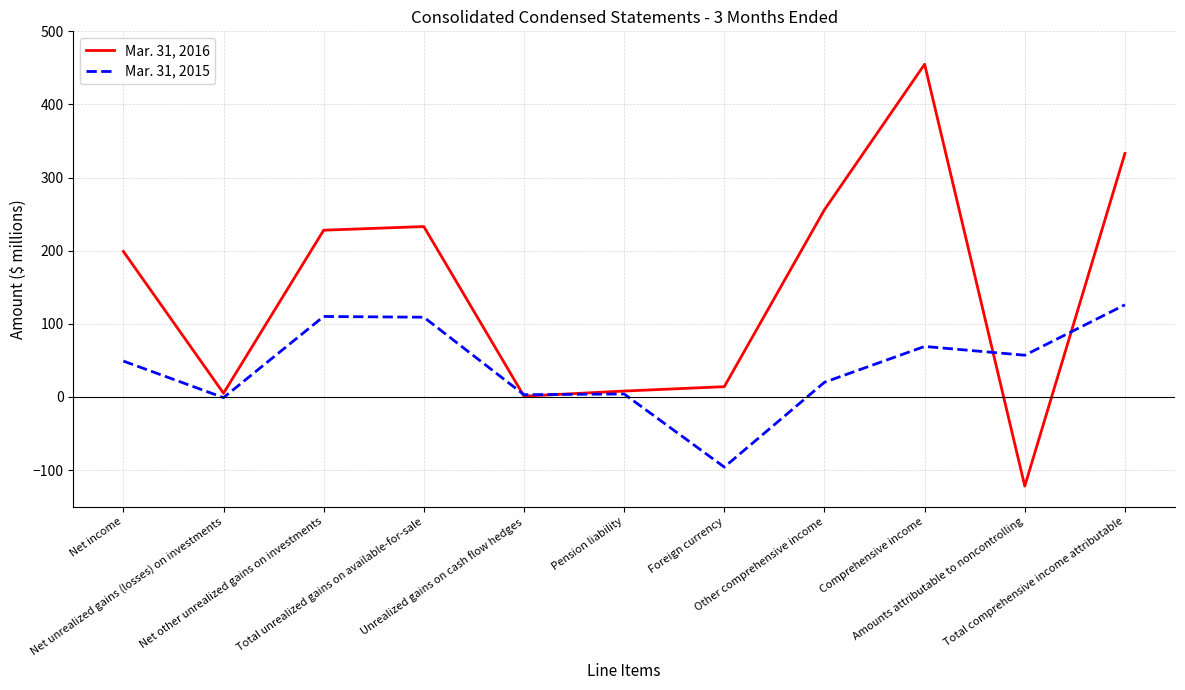

Is the value of Mar. 31, 2016 at Total unrealized gains on available-for-sale greater than the value of Mar. 31, 2015 at Other comprehensive income?

Yes